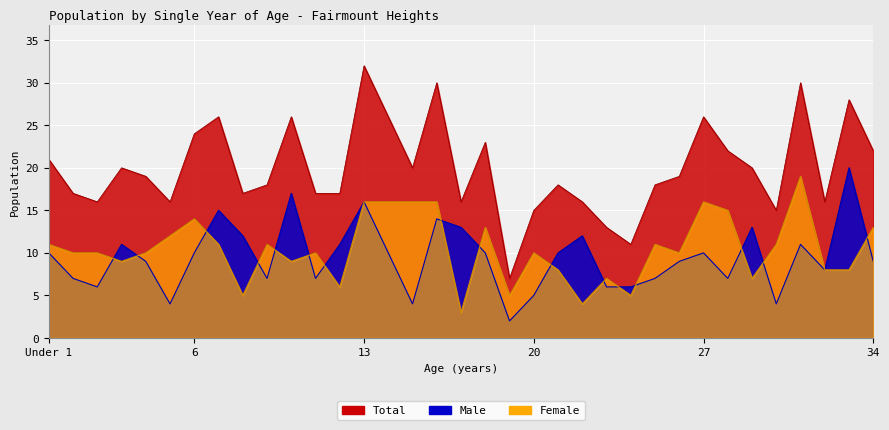

Which has a higher value, 7 or Under 1?

7